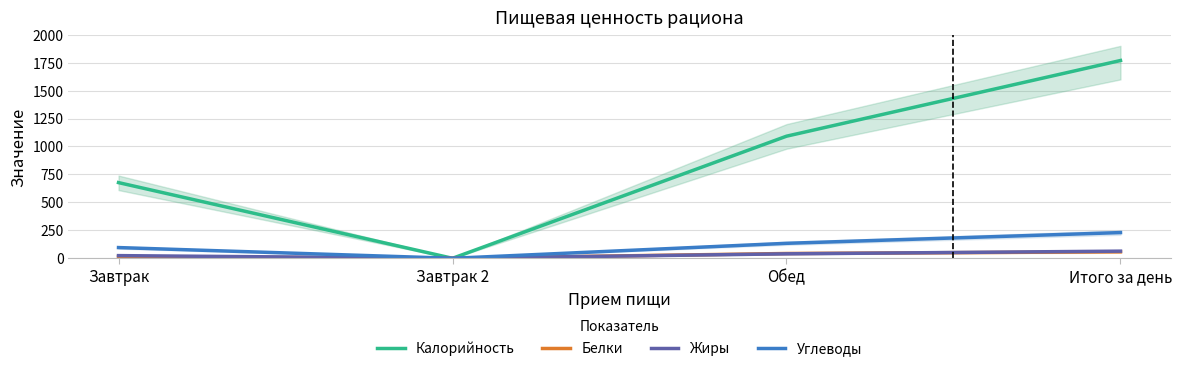

Count the Белки values in the range 15 to 58.

3